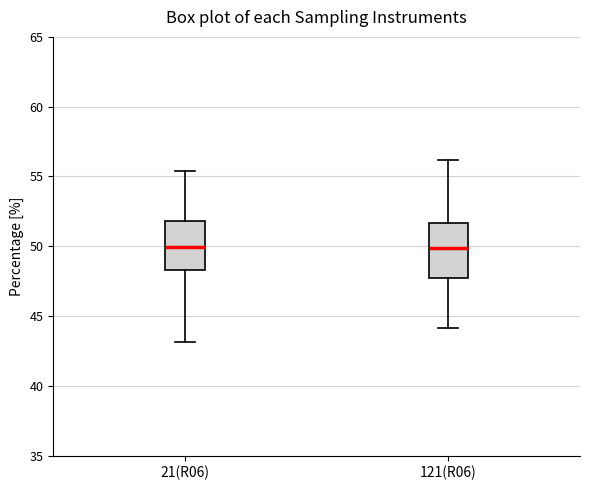

Where does the median line of the box for 121(R06) sit on the y-axis? The values are not printed on the chart, so give them approximately, as read against the axis.

50.0